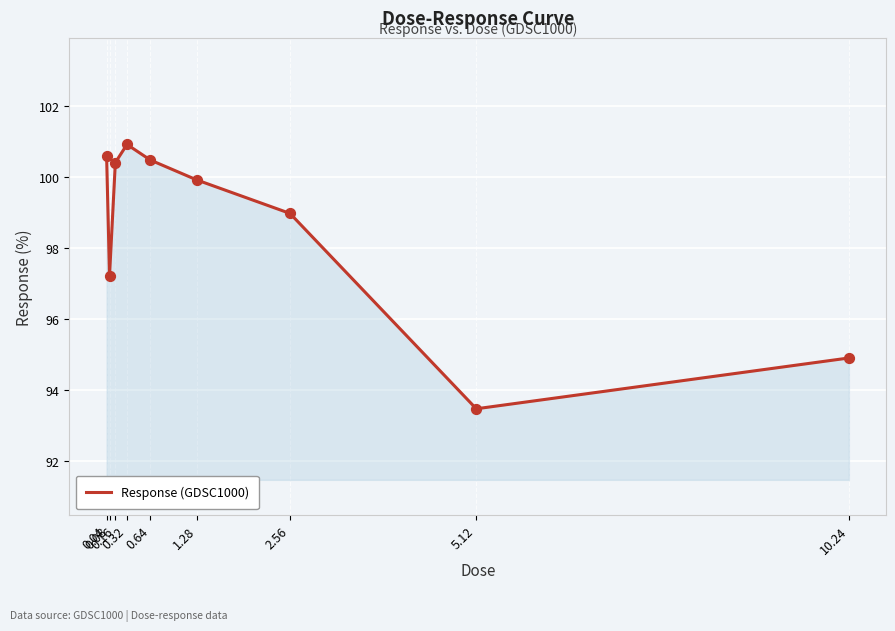

Between 0.04 and 1.28, which is larger?

0.04